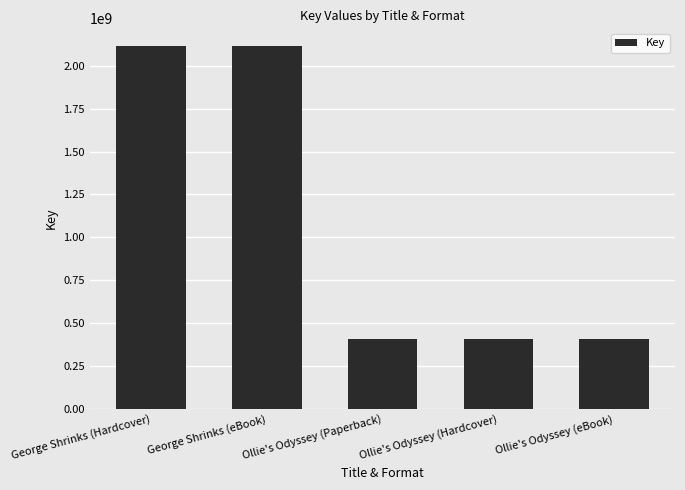

What is the sum of the values at Ollie's Odyssey (Paperback) and Ollie's Odyssey (Hardcover)?

812660762